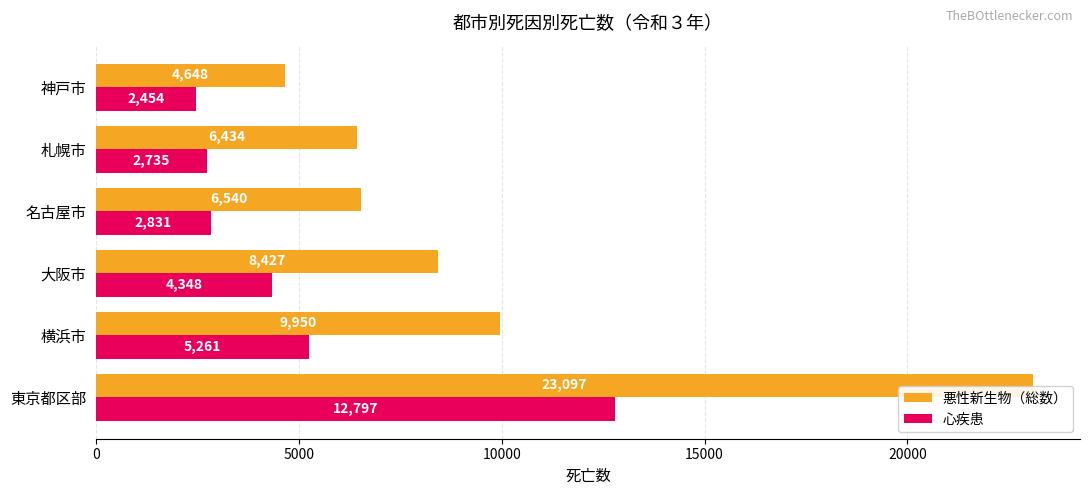

The value of 悪性新生物（総数） at 大阪市 is 3127. True or false?

False